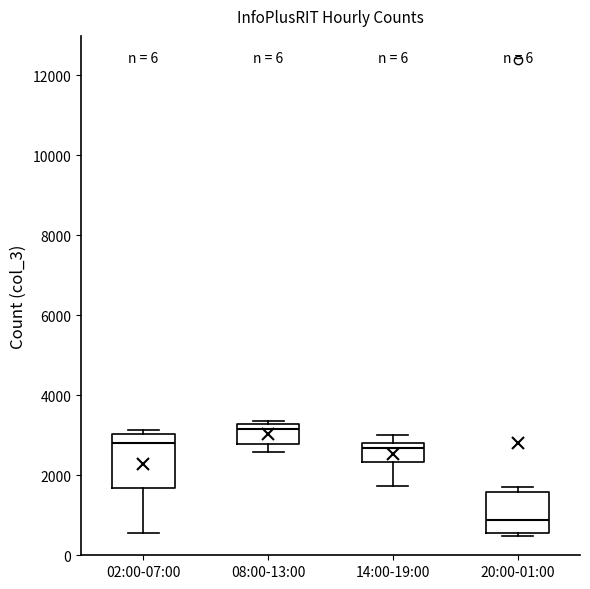

Which box's median line is the lowest?

20:00-01:00